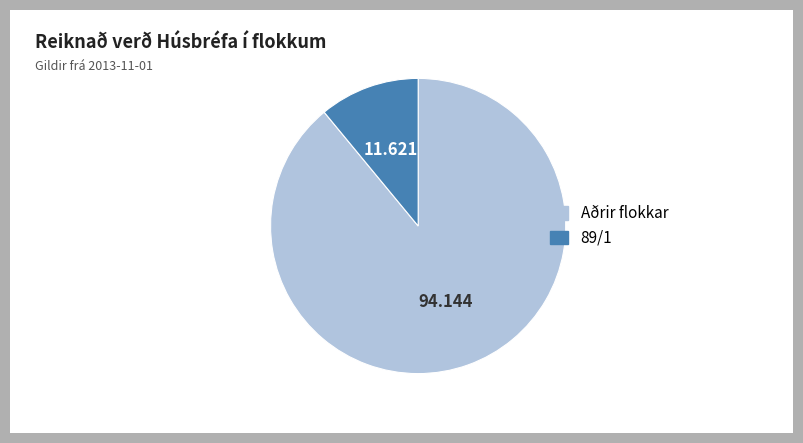

Is there any slice that represents more than half of the pie?

Yes